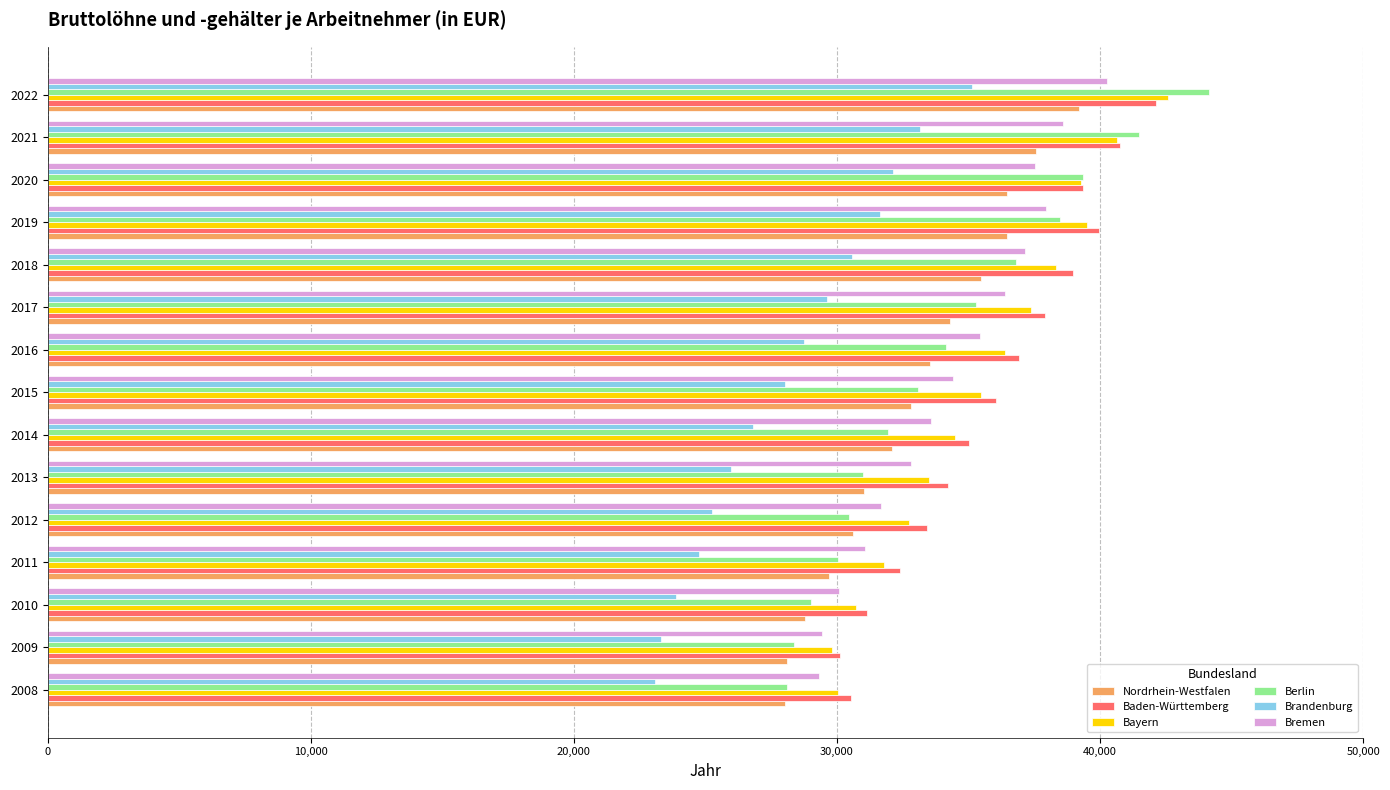

The value of Brandenburg at 2016 is 28729. True or false?

True